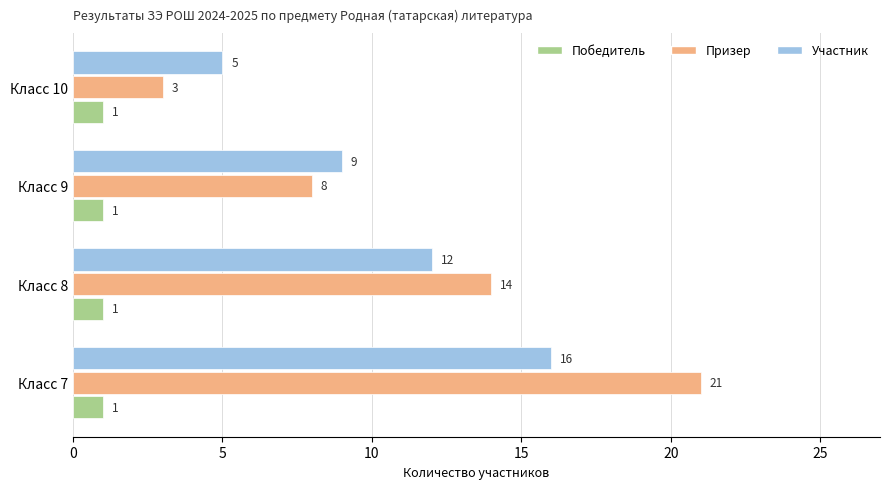

Which series has the largest total across all categories?

Призер